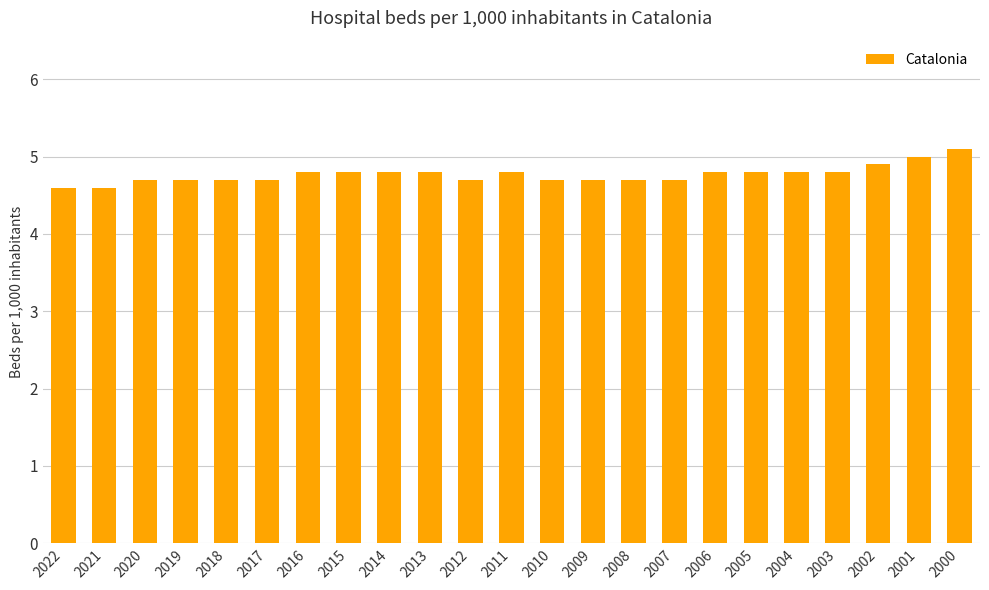

Which has a higher value, 2002 or 2005?

2002